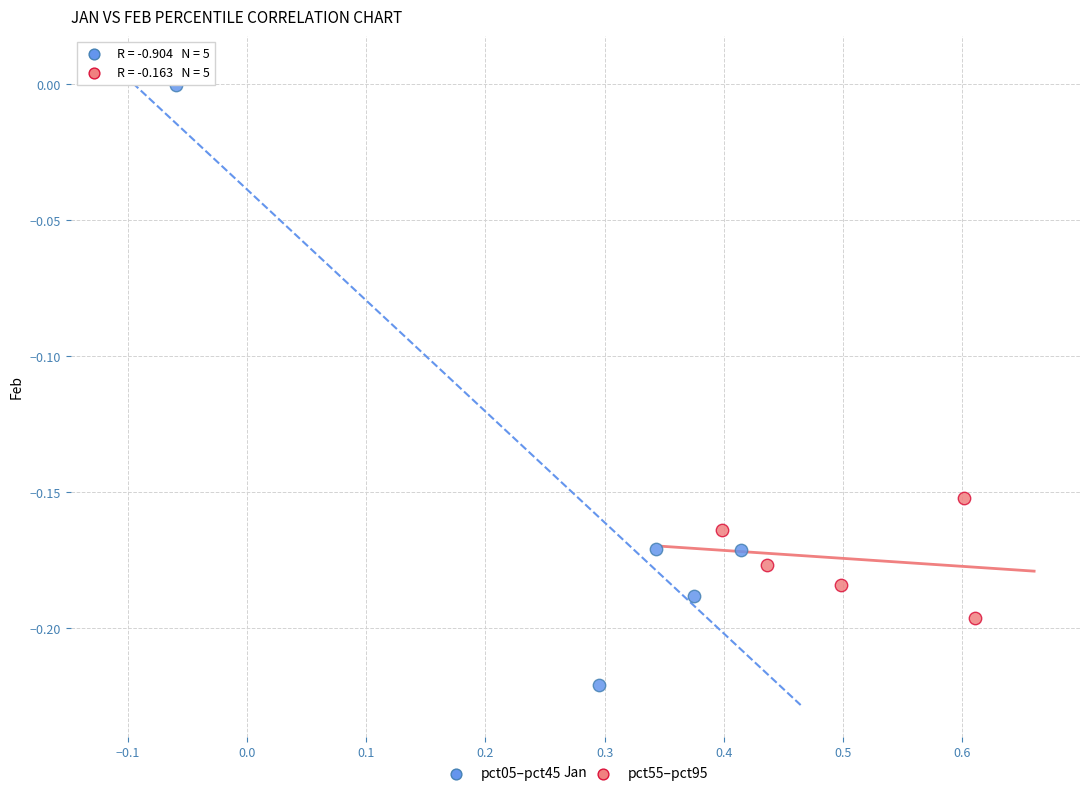

Which series reaches the minimum Y coordinate?

pct05–pct45